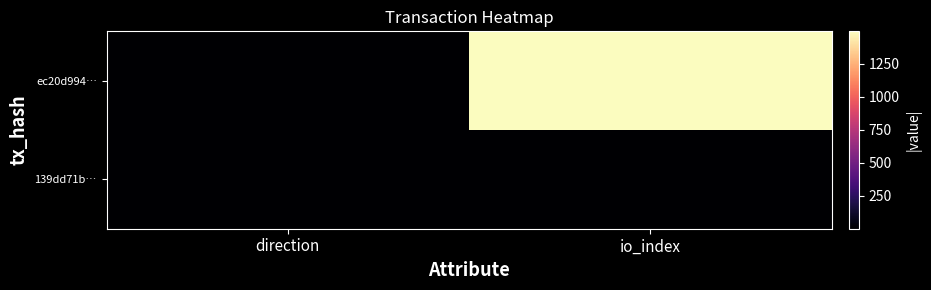

How many categories are shown in the chart?

2